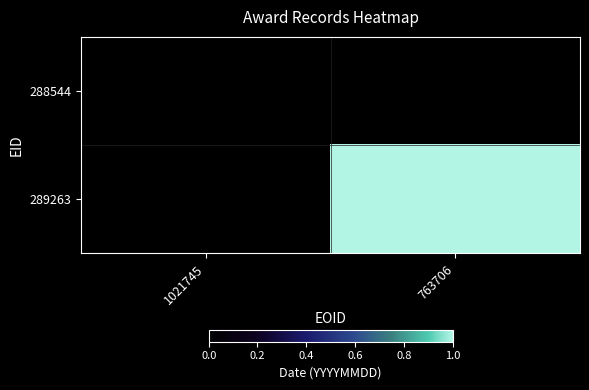

At 763706, list the series in order from smallest to largest.

288544, 289263